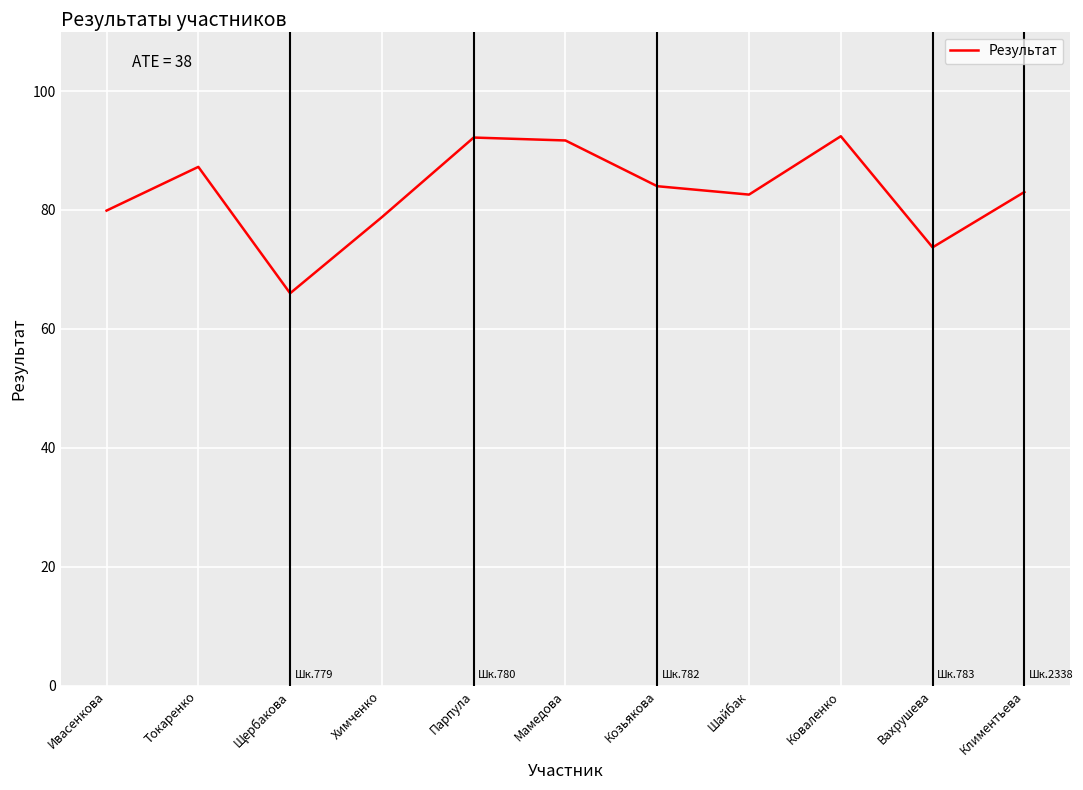

Where does the data first go above 83?

Токаренко